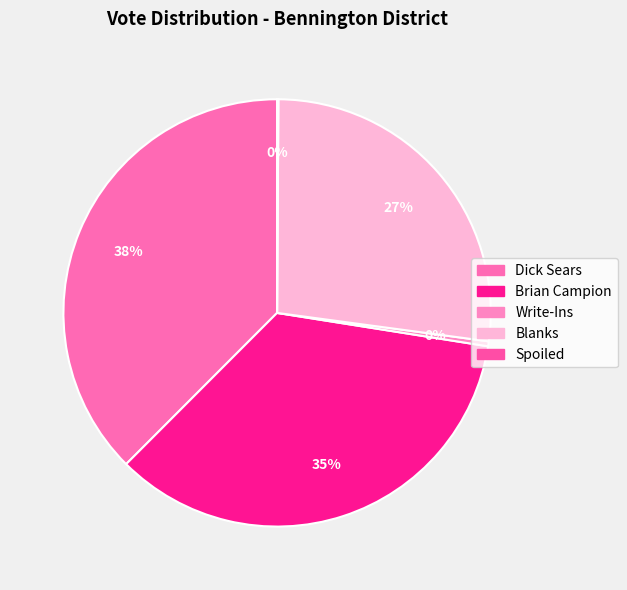

To the nearest percent, what is the difference between the Blanks and Brian Campion slice percentages?

8%